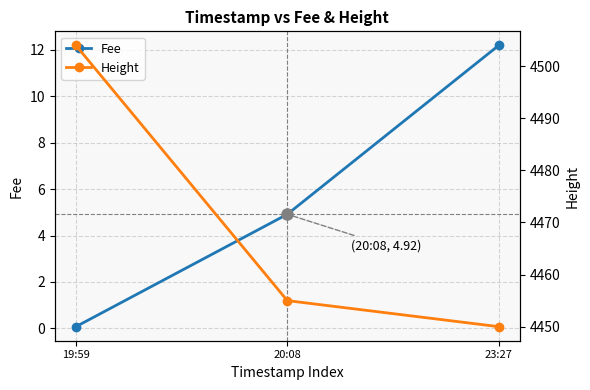

How many values in the Height series are below 4455?

1